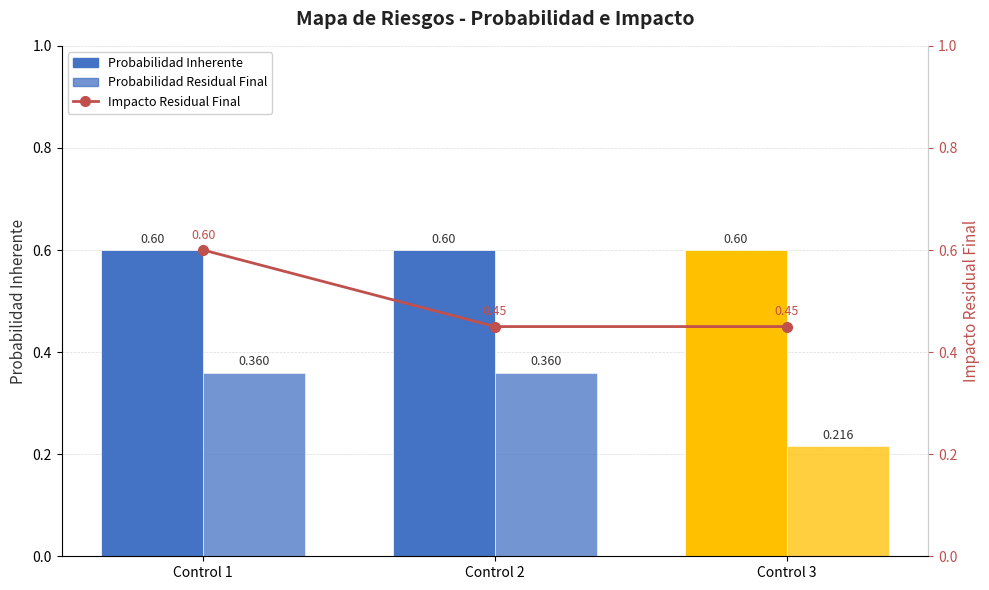

What are all the series names shown in the legend?

Probabilidad Inherente, Probabilidad Residual Final, Impacto Residual Final